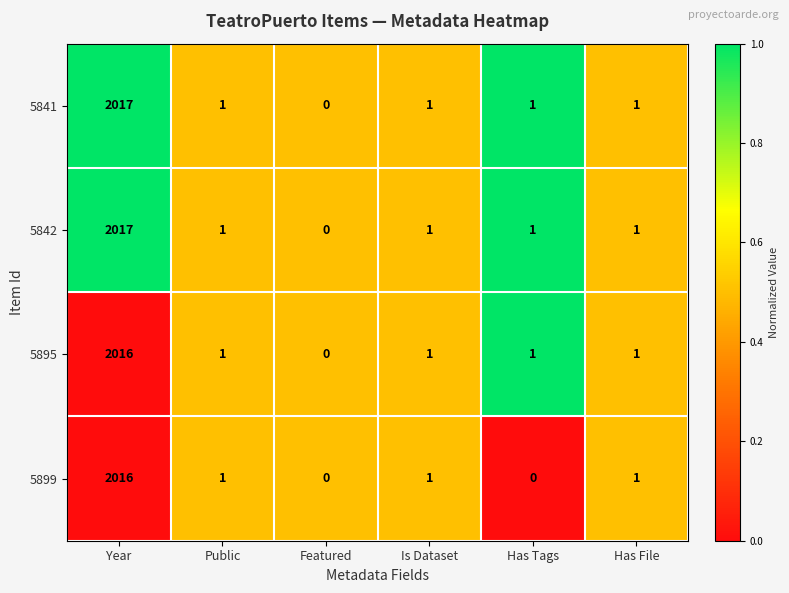

Reading right to left, transcribe all the data shown in this chart.

5841: 1	1	1	0	1	2017
5842: 1	1	1	0	1	2017
5895: 1	1	1	0	1	2016
5899: 1	0	1	0	1	2016